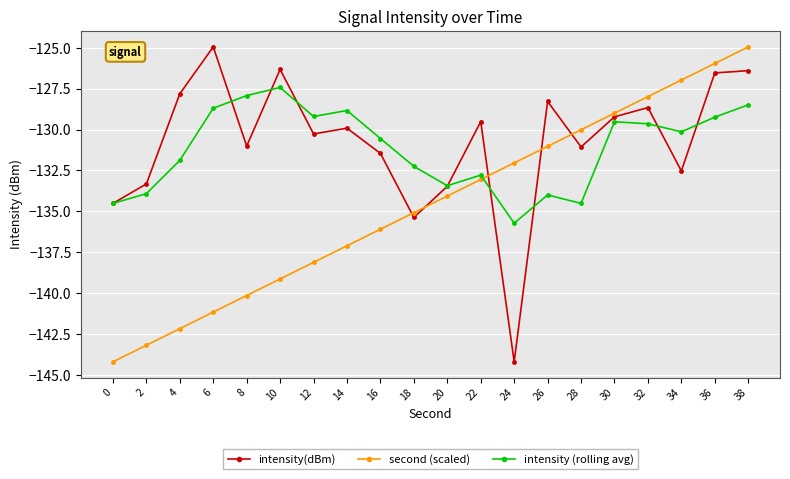

What is the smallest value displayed?

-144.2